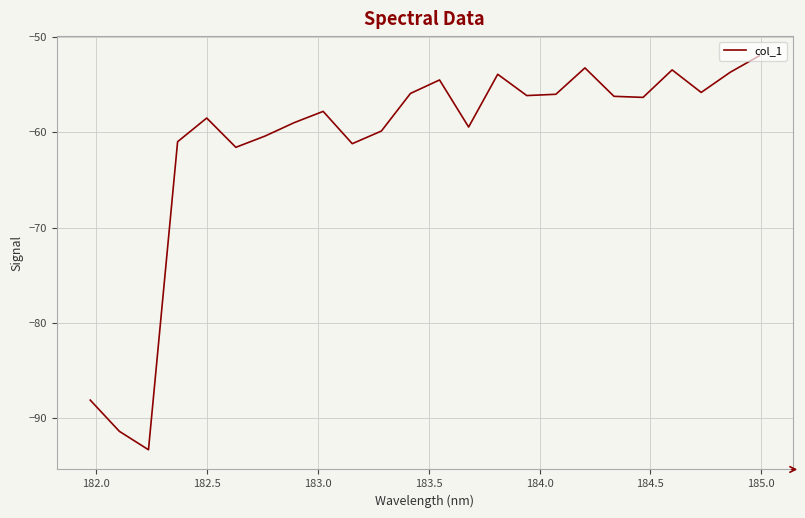

What is the difference between the maximum and minimum values?

41.4